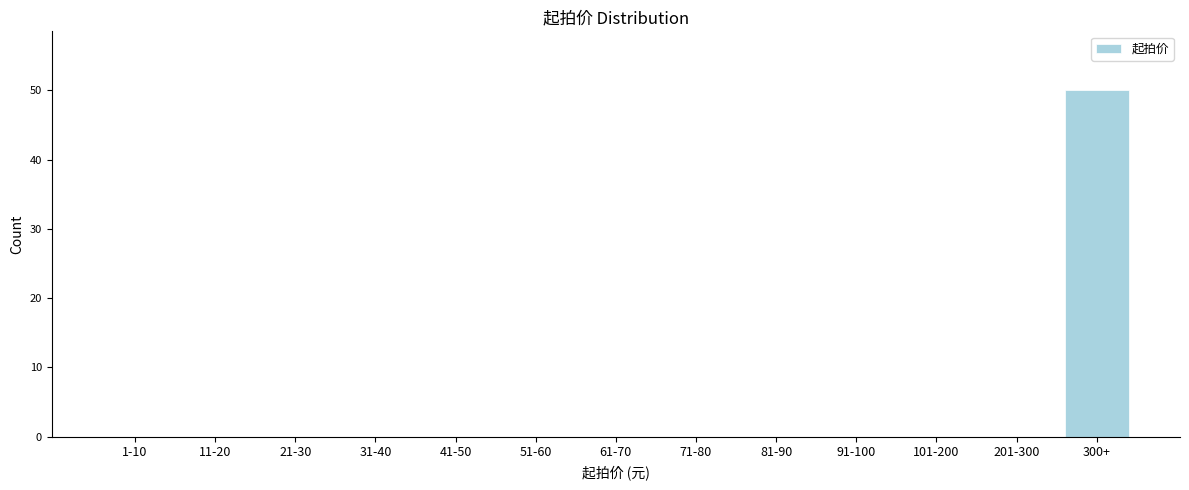

Reading left to right, transcribe all the data shown in this chart.

1-10=0	11-20=0	21-30=0	31-40=0	41-50=0	51-60=0	61-70=0	71-80=0	81-90=0	91-100=0	101-200=0	201-300=0	300+=50